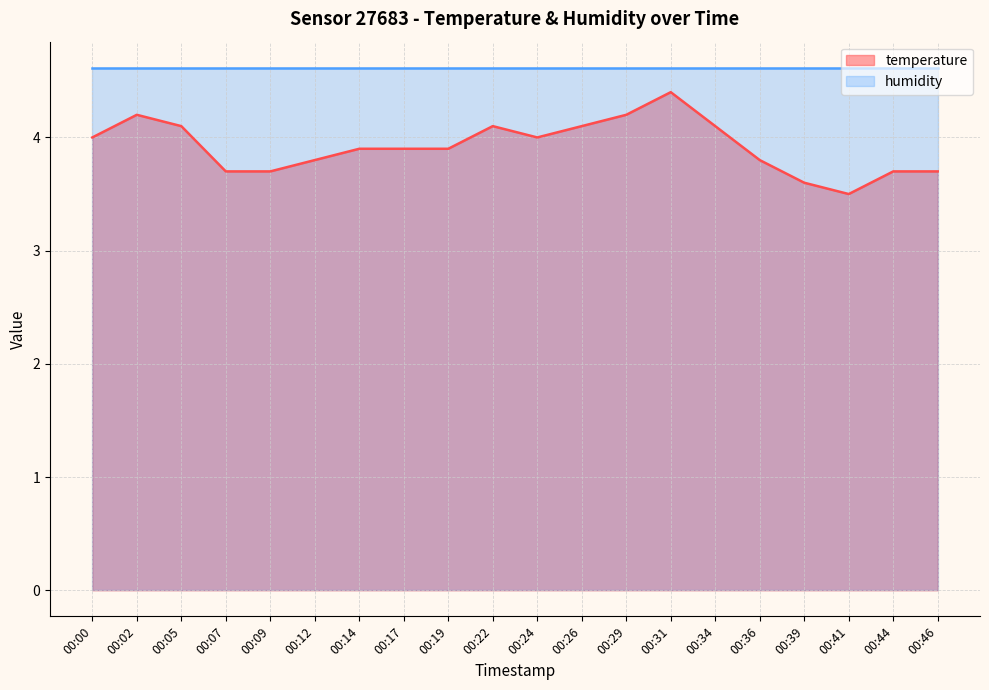

List the labels in order of value, smallest first.

00:41, 00:39, 00:07, 00:09, 00:44, 00:46, 00:12, 00:36, 00:14, 00:17, 00:19, 00:00, 00:24, 00:05, 00:22, 00:26, 00:34, 00:02, 00:29, 00:31